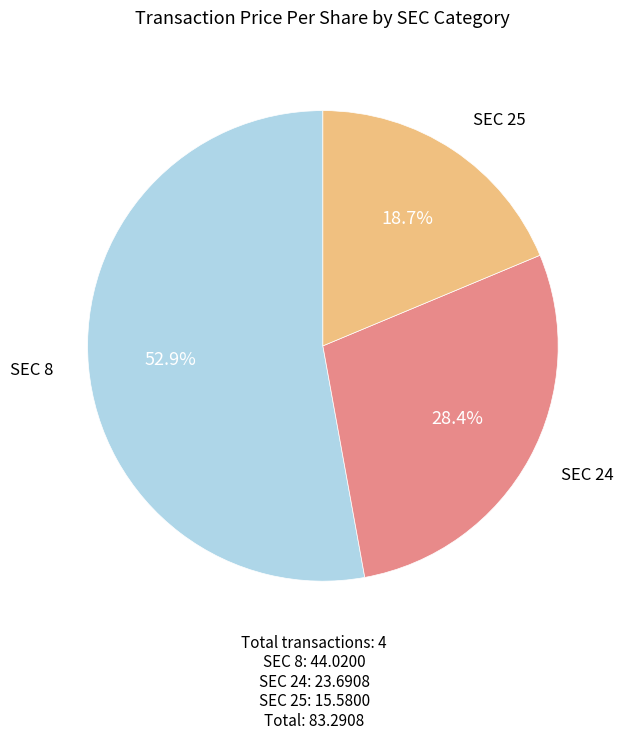

Rank the categories by value from lowest to highest.

SEC 25, SEC 24, SEC 8